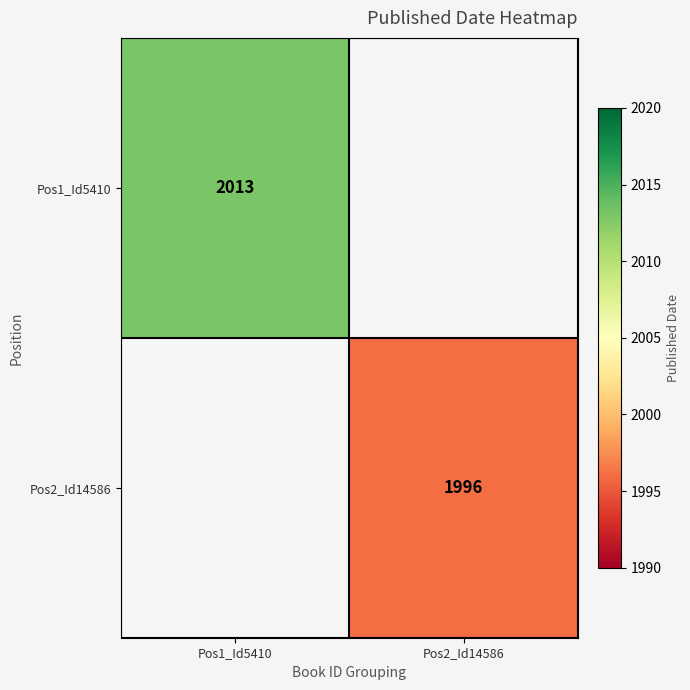

At how many categories does at least one series exceed 1427?

2